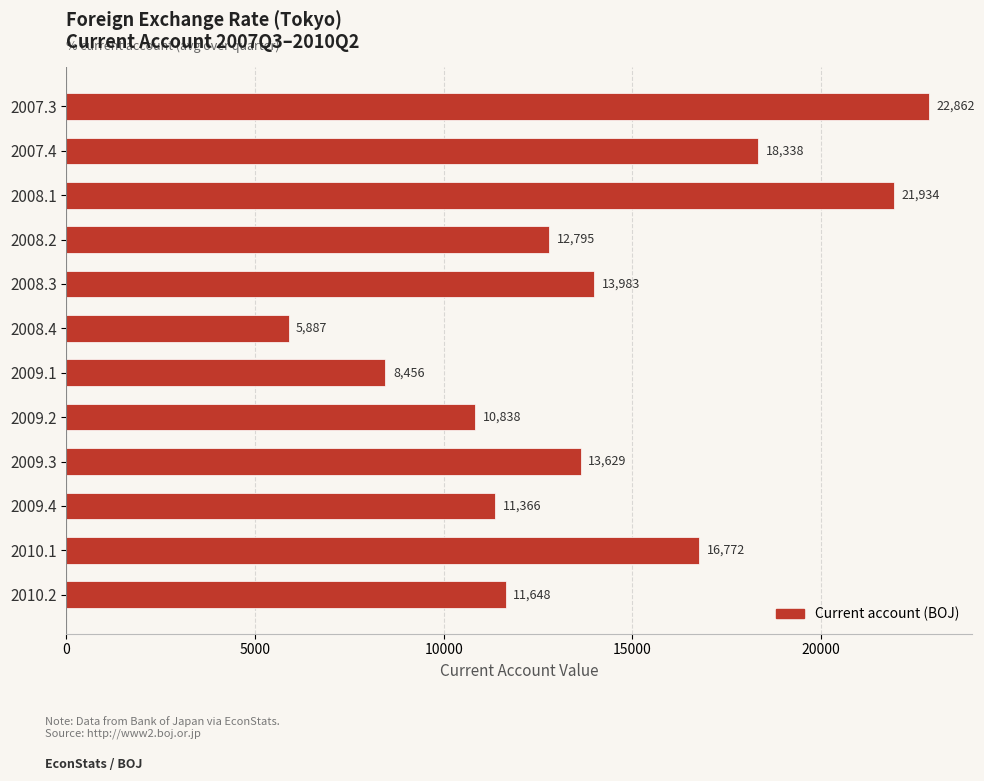

Approximately how many times larger is the value at 2010.2 compared to 2009.1?

1.4